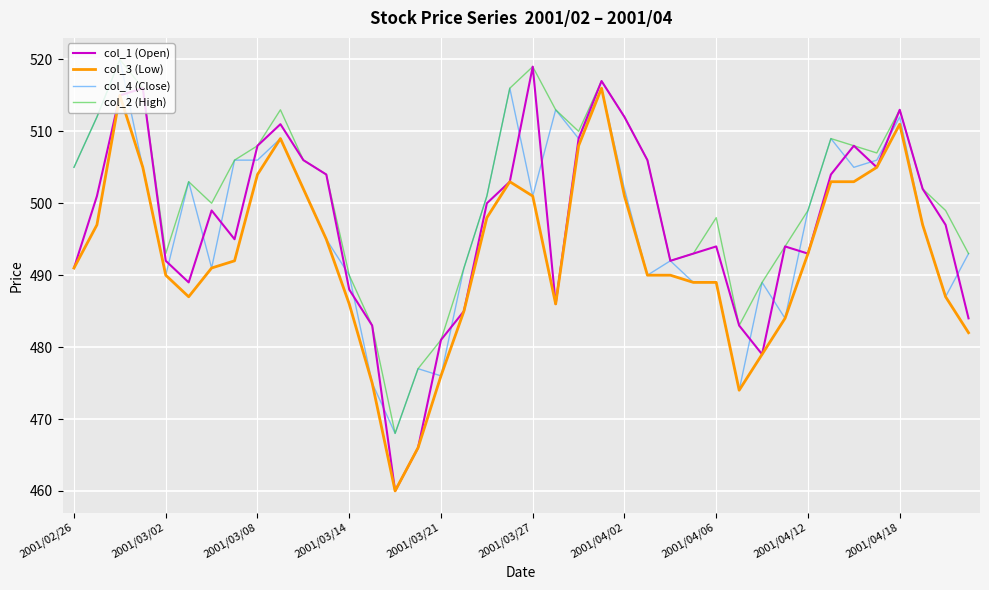

Which series has the largest total across all categories?

col_2 (High)